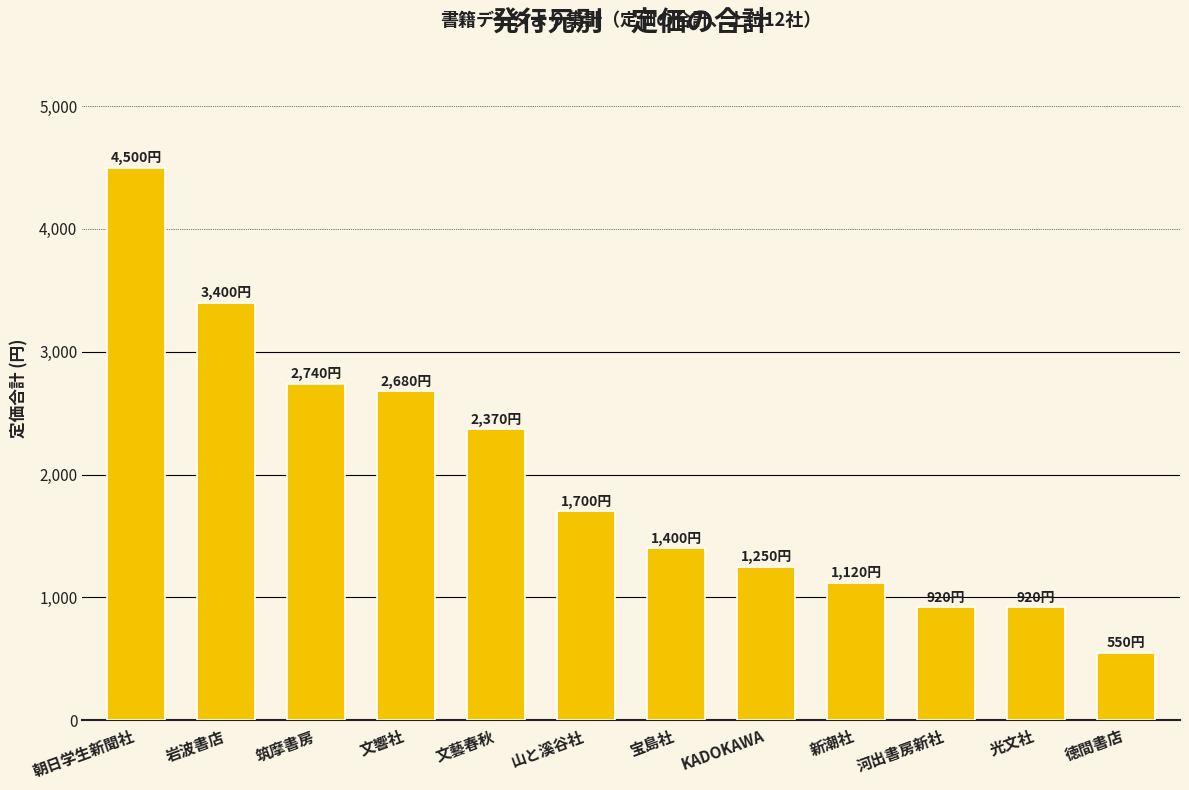

What is the minimum value shown in the chart?

550